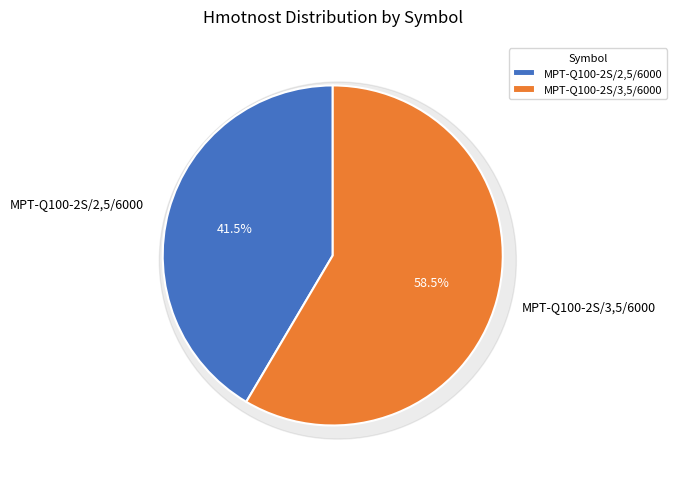

To the nearest percent, what percentage of the pie is MPT-Q100-2S/2,5/6000?

42%